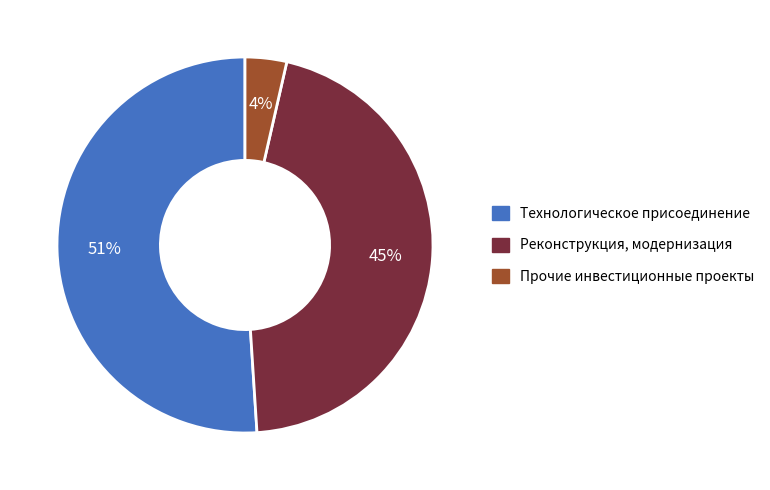

What is the smallest slice in the pie chart?

Прочие инвестиционные проекты